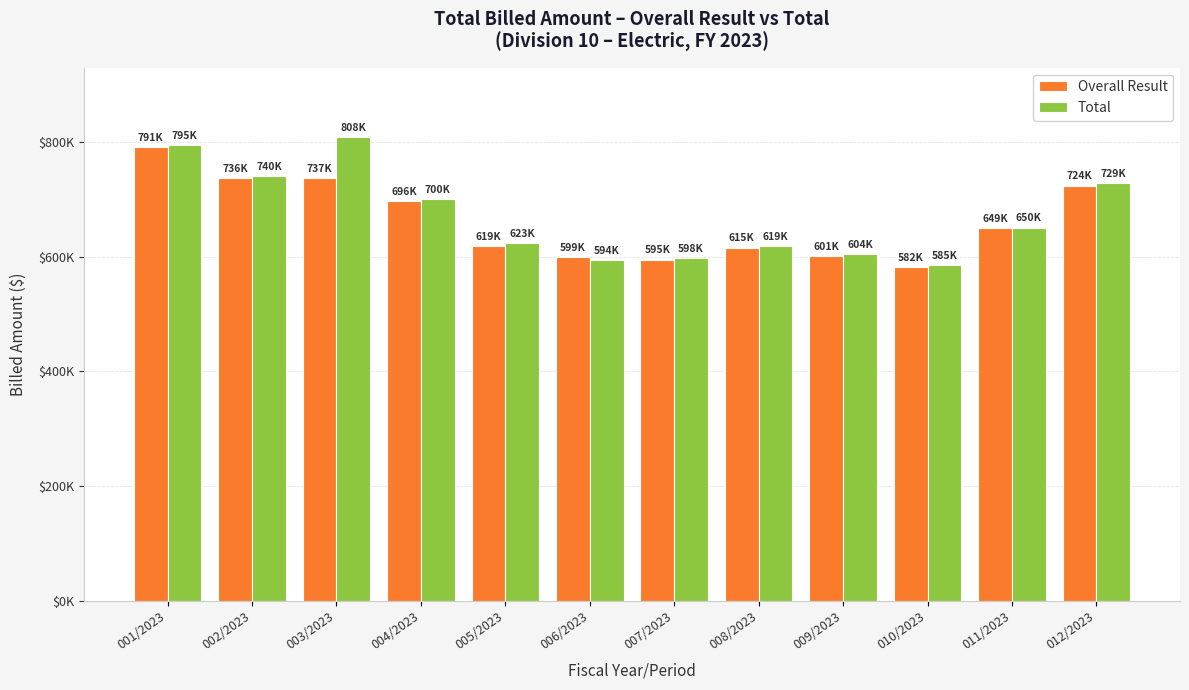

At which label is Overall Result closest to 686230?

004/2023